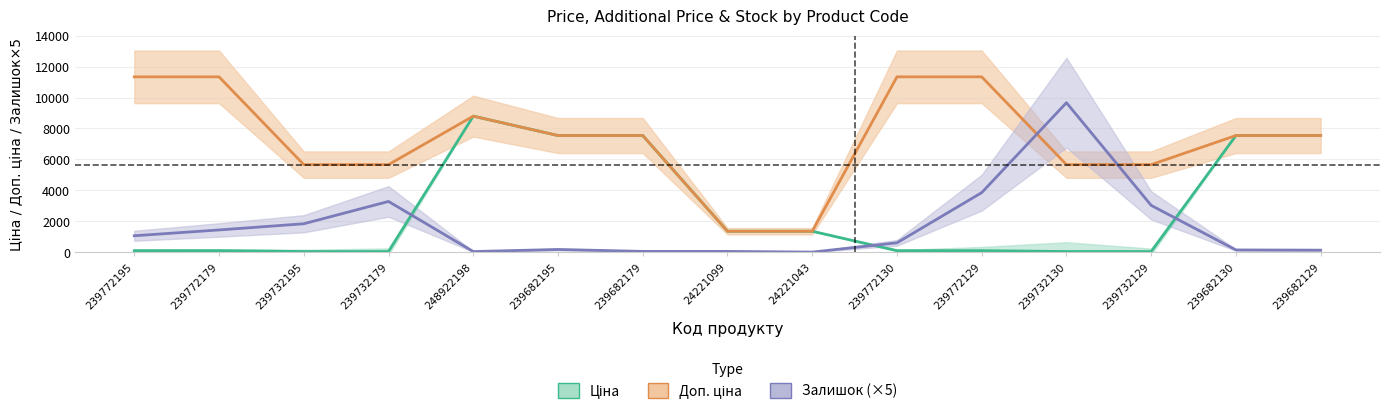

What are all the series names shown in the legend?

Ціна, Доп. ціна, Залишок